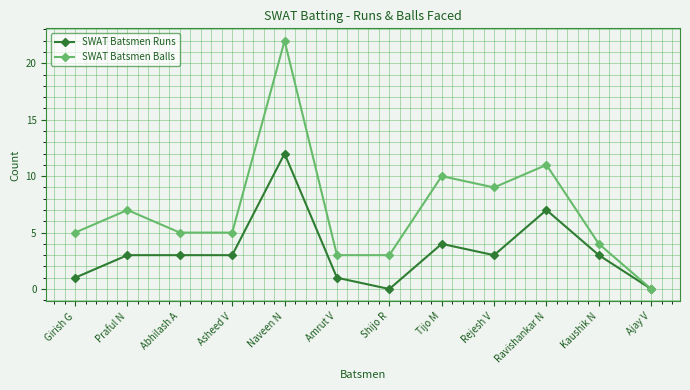

True or false: SWAT Batsmen Balls has more than 0 interior local peaks.

True